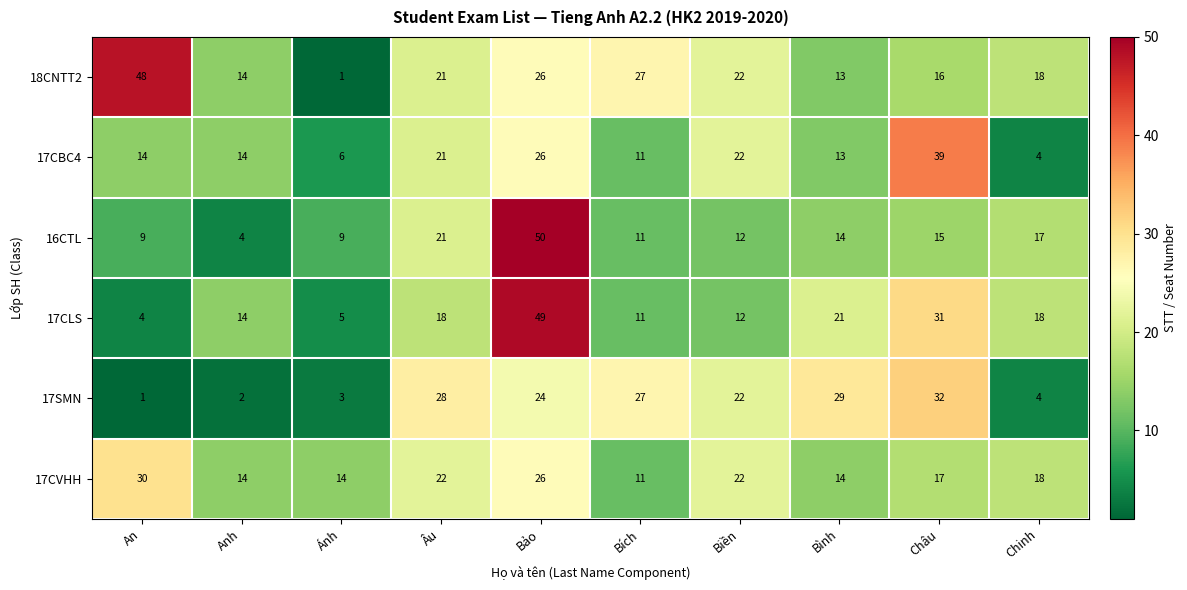

What is the highest value of the 17CBC4 series?

39